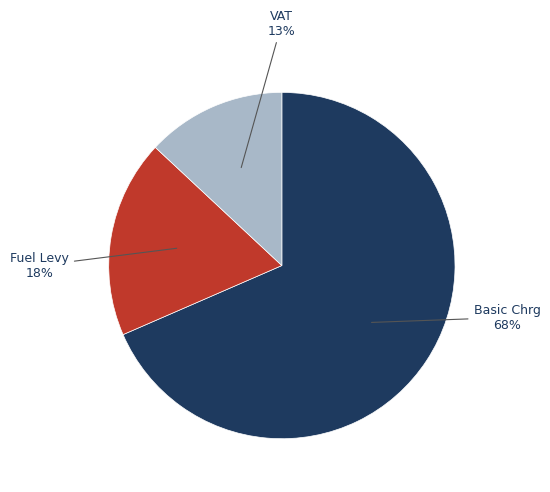

What is the ratio of the value at Fuel Levy to the value at VAT?

1.4